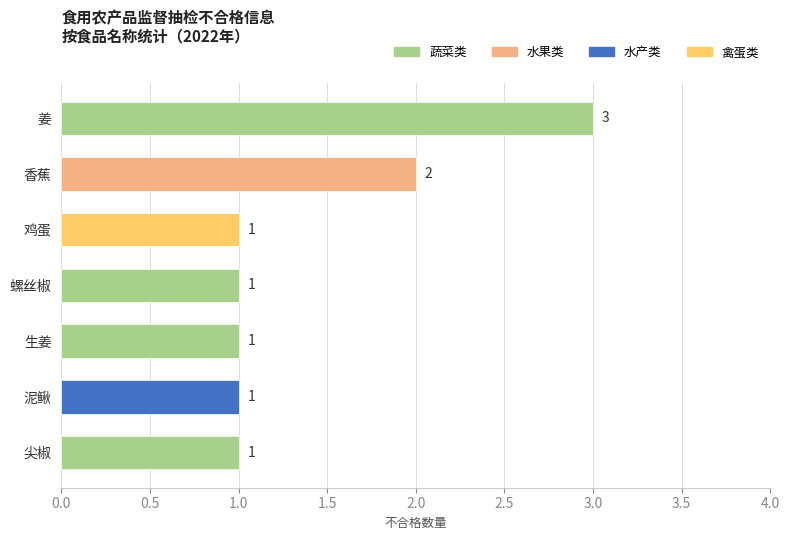

What is the change in value from 香蕉 to 泥鳅?

-1